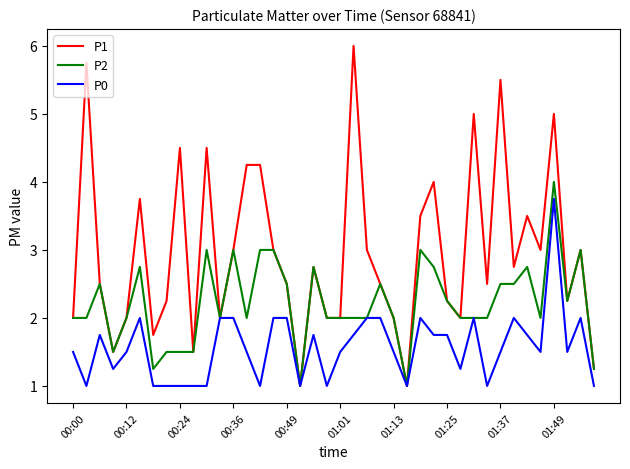

Which series has the largest range (max minus min)?

P1